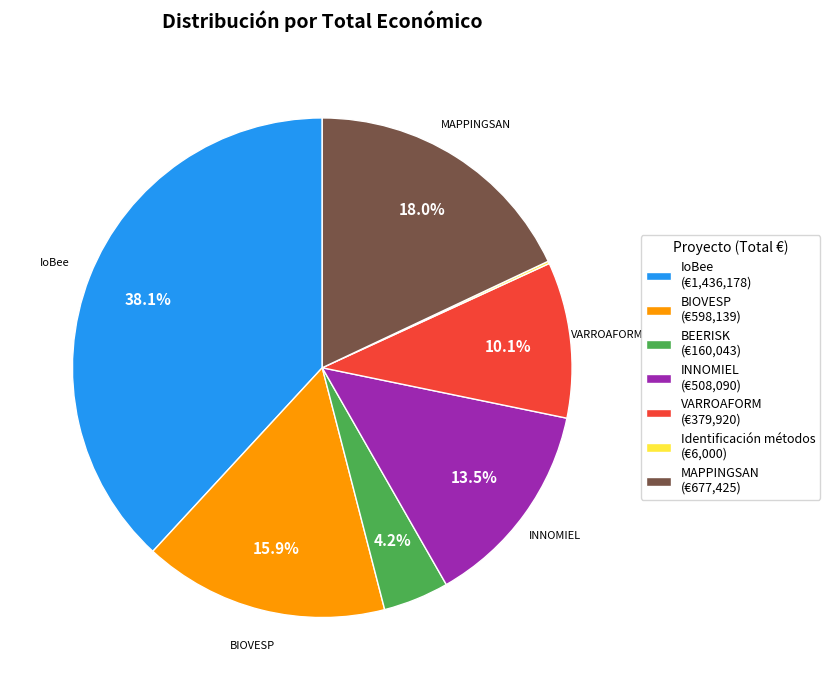

What portion of the pie excludes IoBee (€1,436,178)?

61.9%